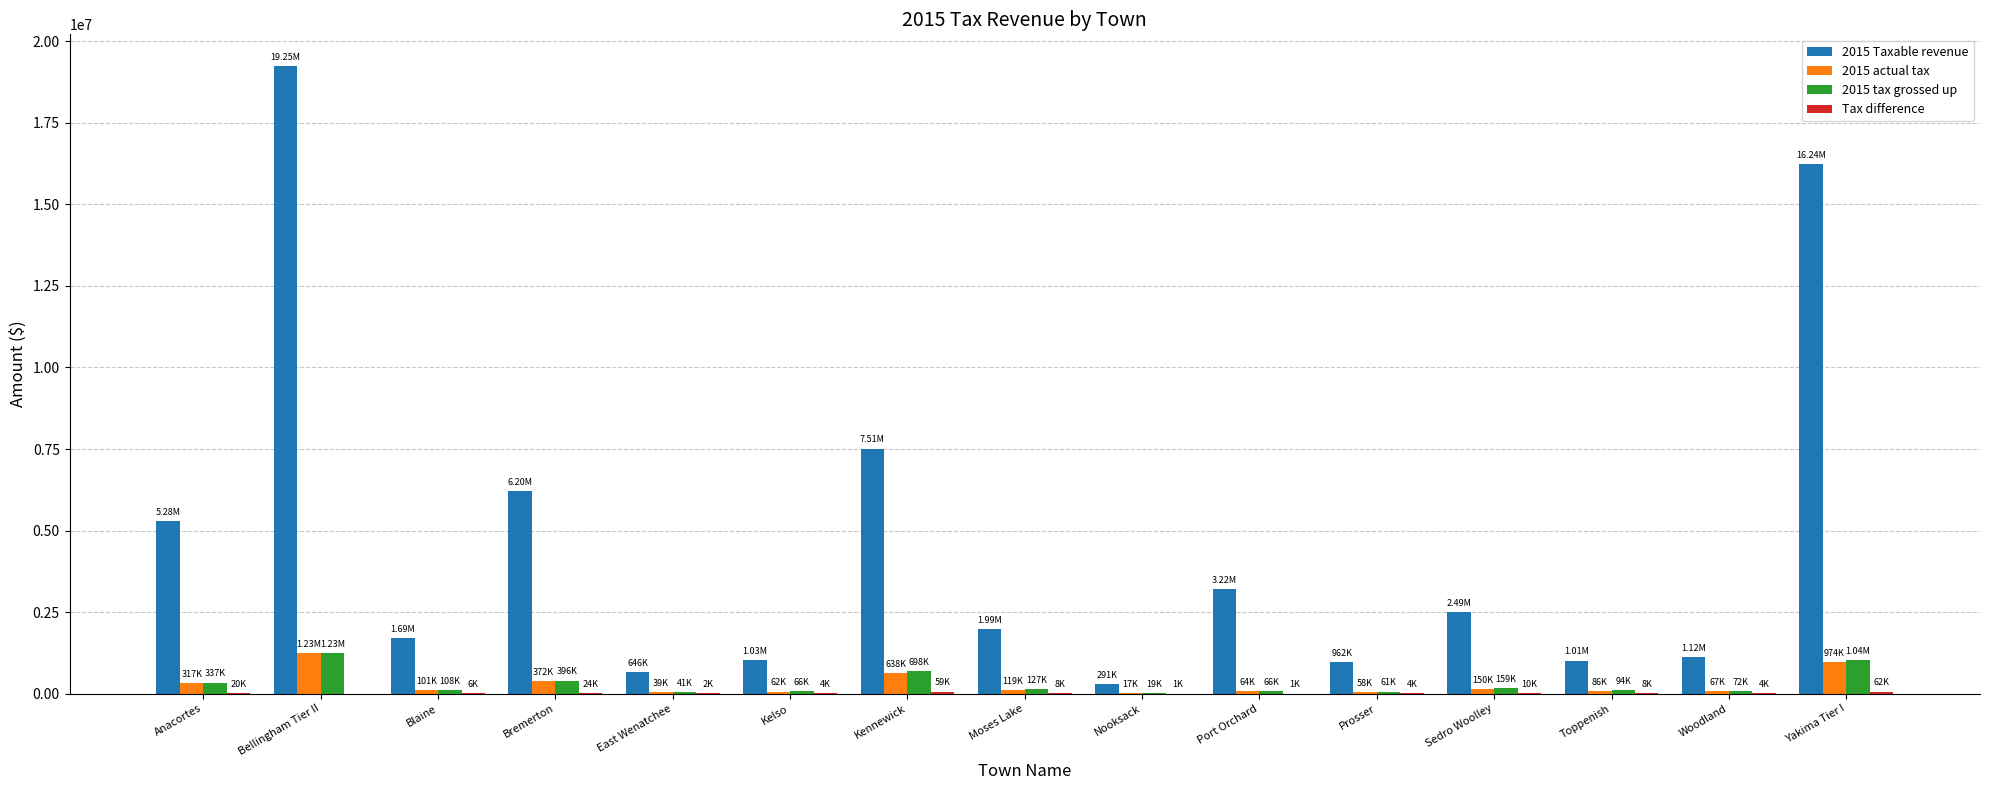

What is the maximum value for 2015 Taxable revenue?

19254372.4